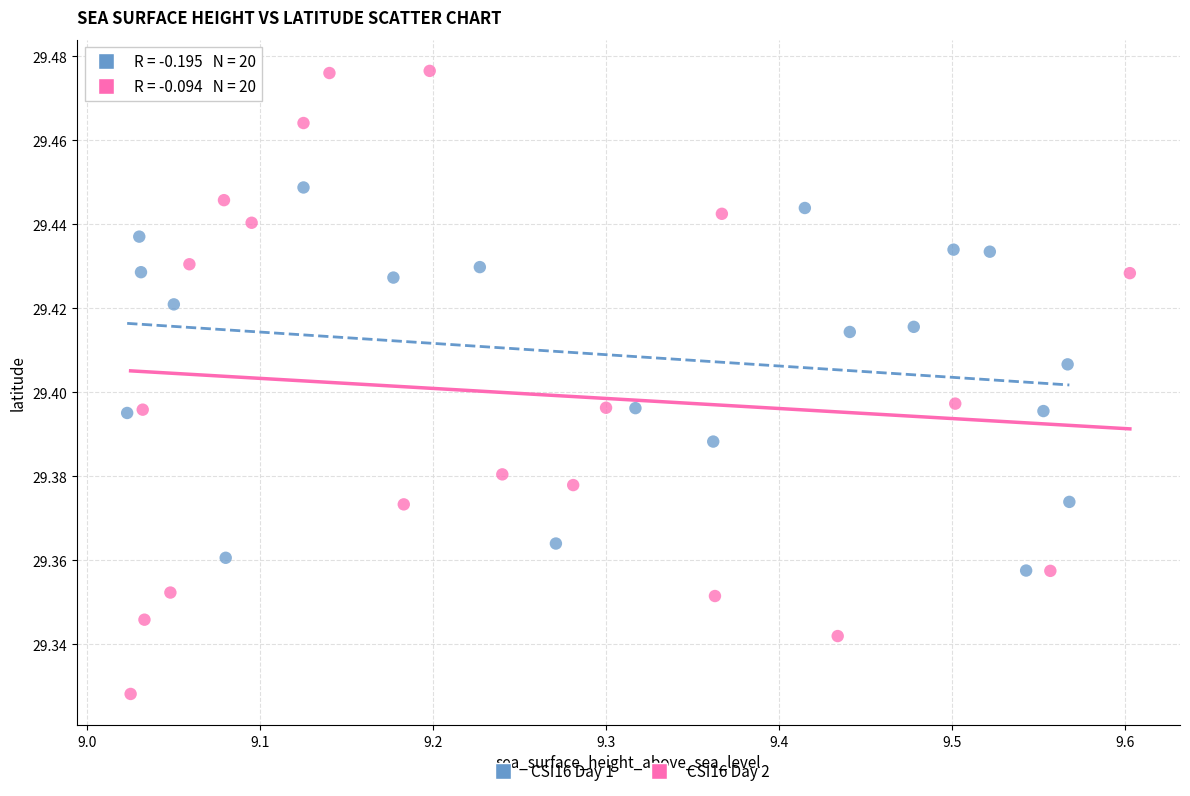

Which series contains the lowest Y value?

CSI16 Day 2